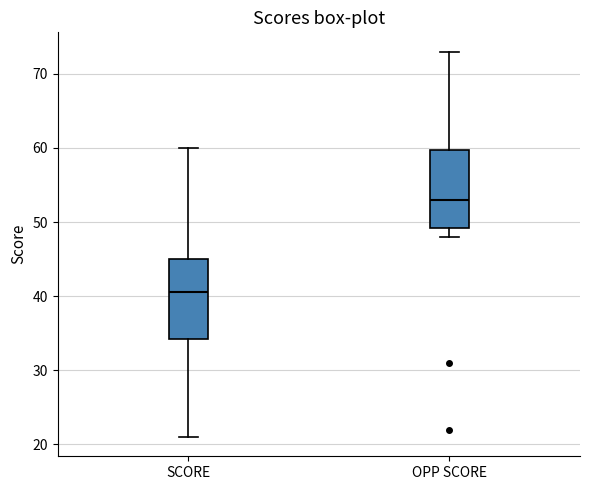

Which box has the highest median line?

OPP SCORE